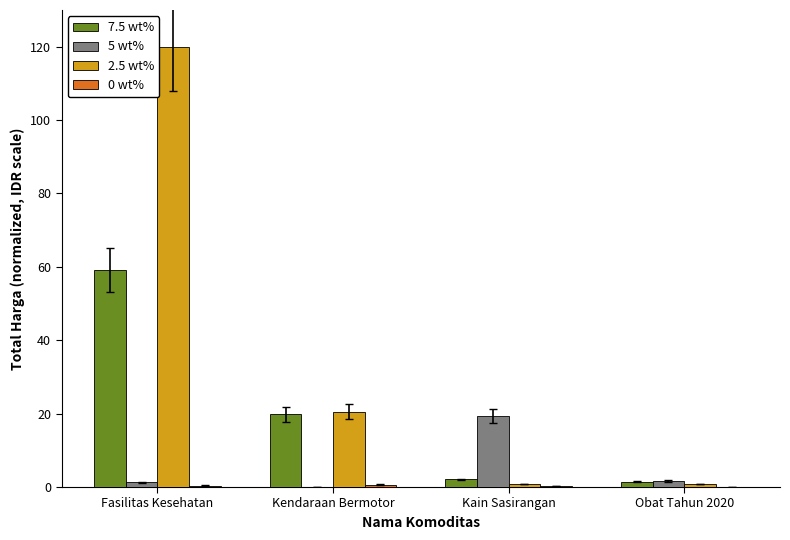

What is the sum of all 2.5 wt% values?

142.0